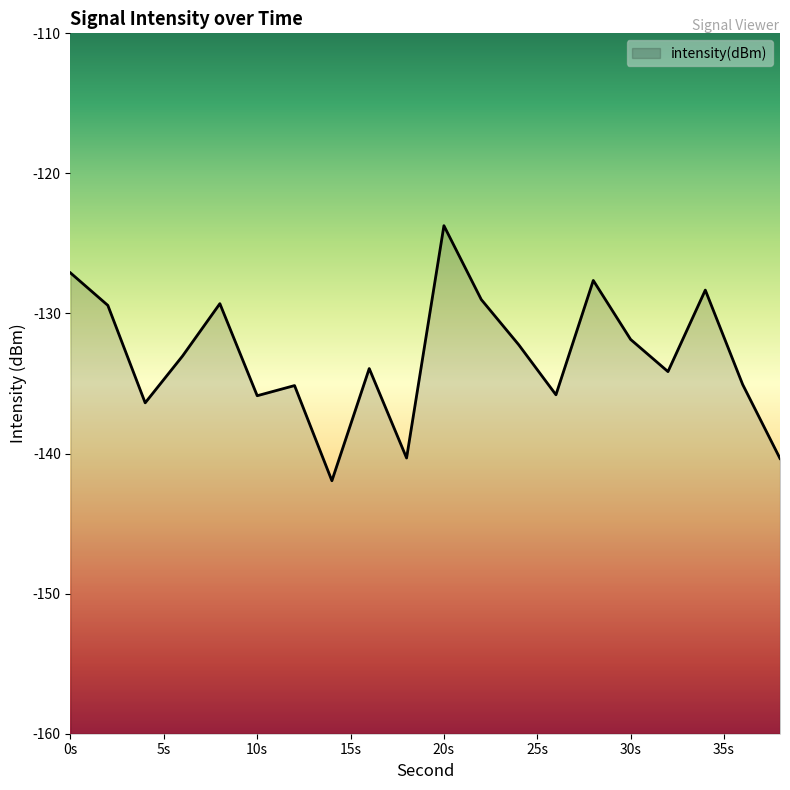

What is the minimum value shown in the chart?

-141.9